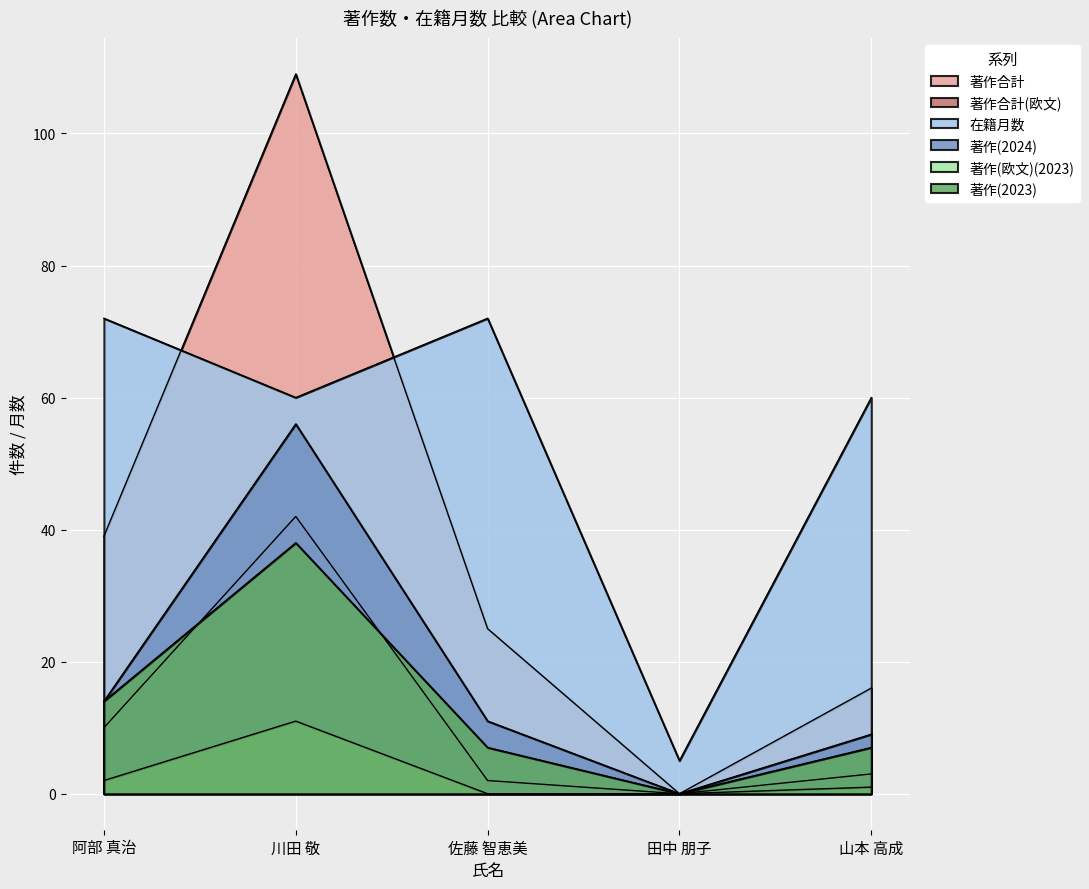

What are all the series names shown in the legend?

著作合計, 著作合計(欧文), 在籍月数, 著作(2024), 著作(欧文)(2023), 著作(2023)